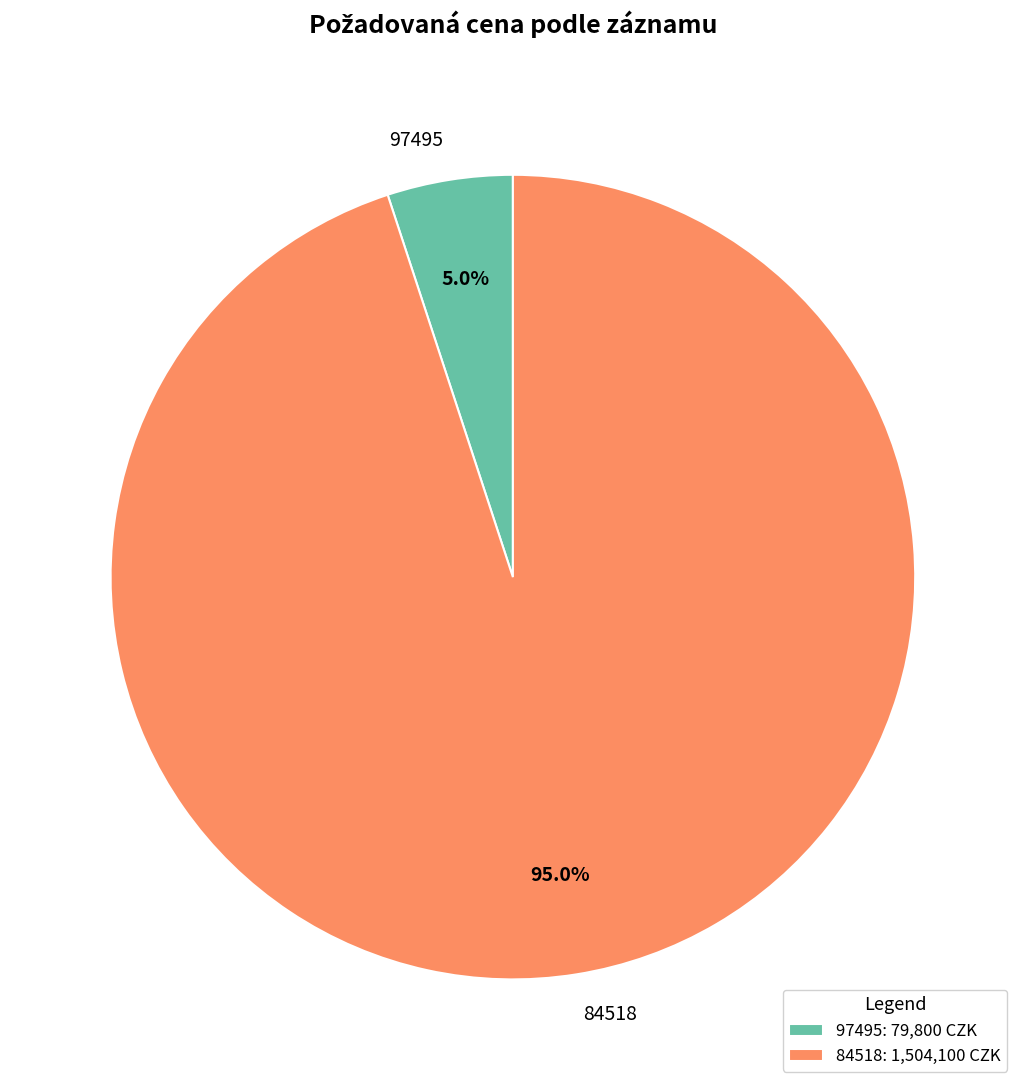

To the nearest percent, what is the average slice percentage?

50%